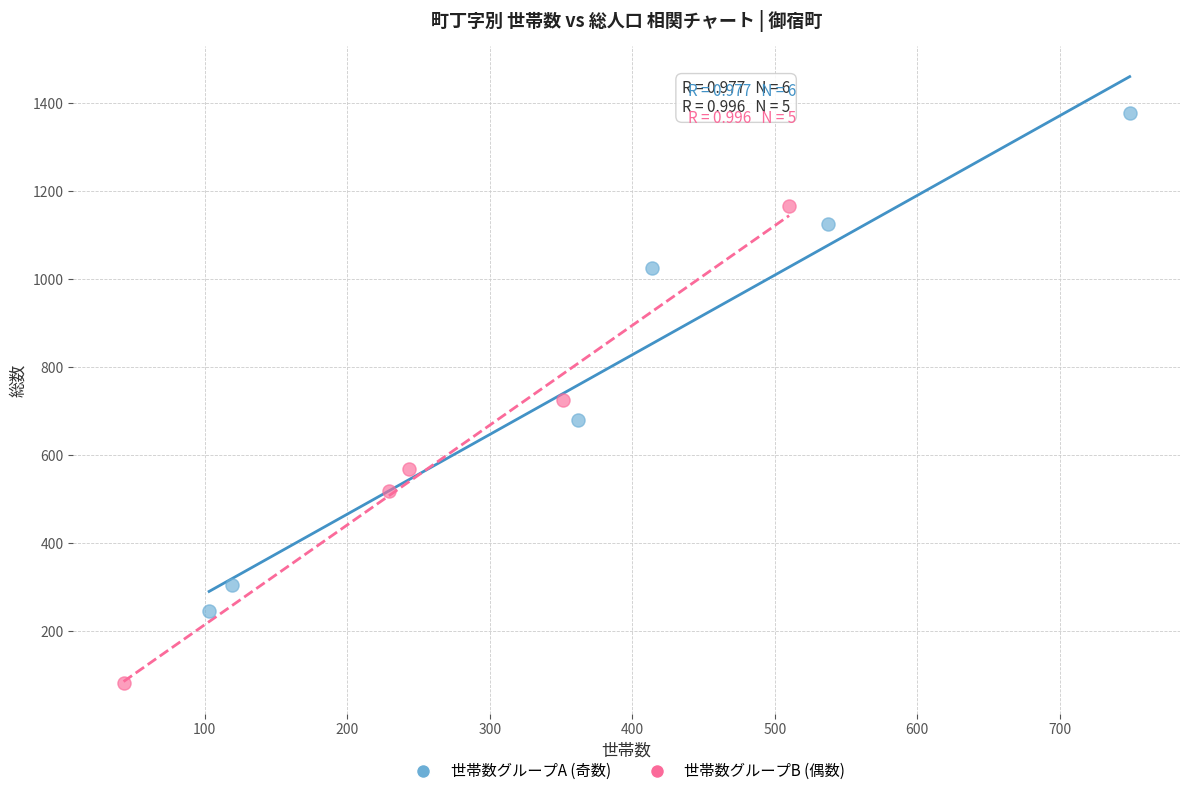

Which series contains the lowest Y value?

世帯数グループB (偶数)